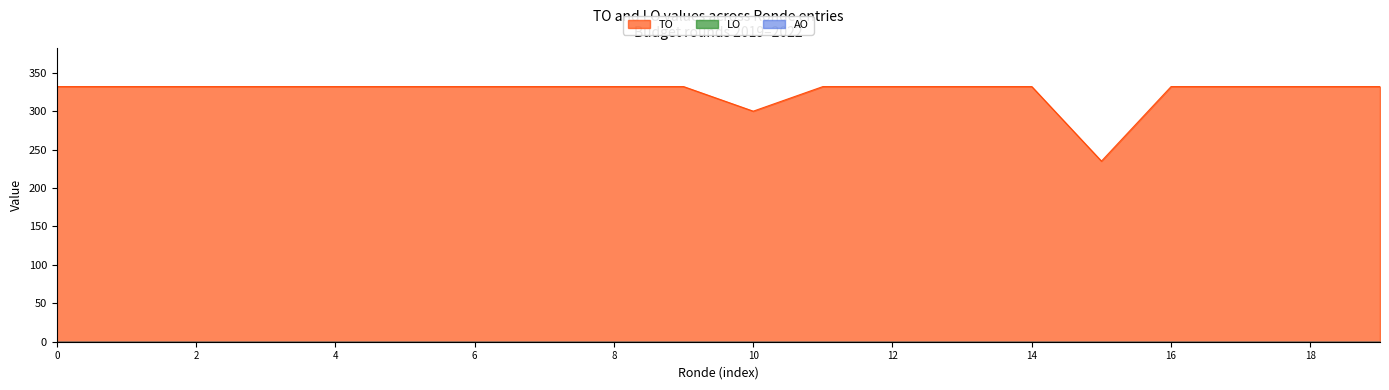

How many lines are shown in the chart?

3